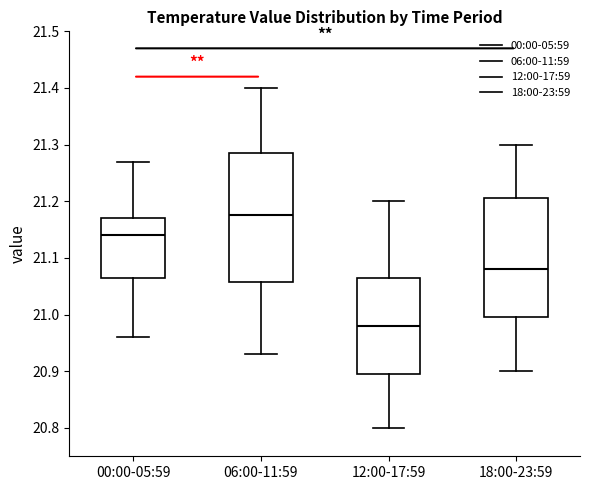

Reading left to right, read every box against the y-axis: the position of its median line, the range the box covers, and the ends of its whiskers. The values are not printed on the chart, so give them approximately, as read against the axis.

00:00-05:59: median 21.14, box 21.07 to 21.17, whiskers 20.96 to 21.27
06:00-11:59: median 21.18, box 21.06 to 21.29, whiskers 20.93 to 21.40
12:00-17:59: median 20.98, box 20.90 to 21.07, whiskers 20.80 to 21.20
18:00-23:59: median 21.08, box 21.00 to 21.21, whiskers 20.90 to 21.30